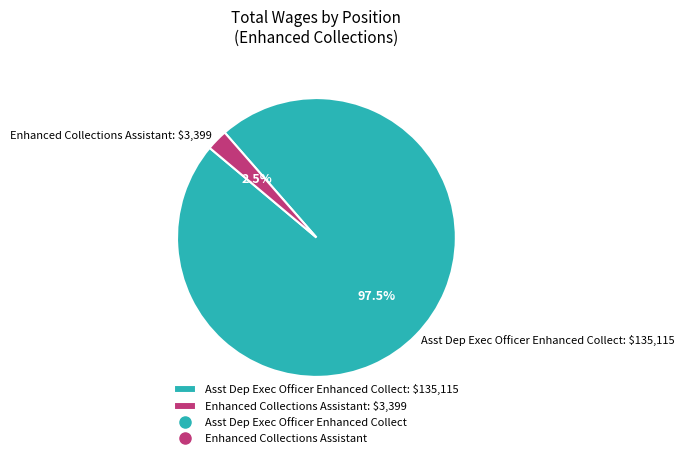

What is the total percentage of Enhanced Collections Assistant and Asst Dep Exec Officer Enhanced Collect?

100.0%